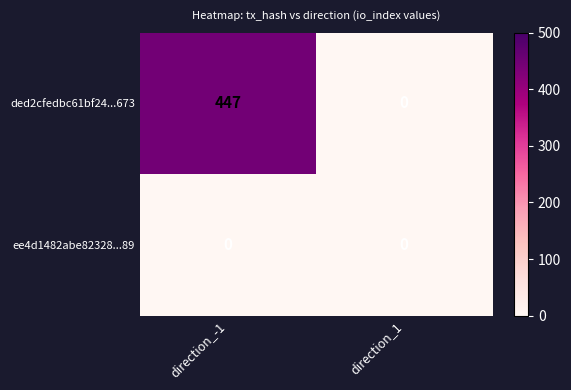

List the series in order of their peak value, highest first.

ded2cfedbc61bf24...673, ee4d1482abe82328...89